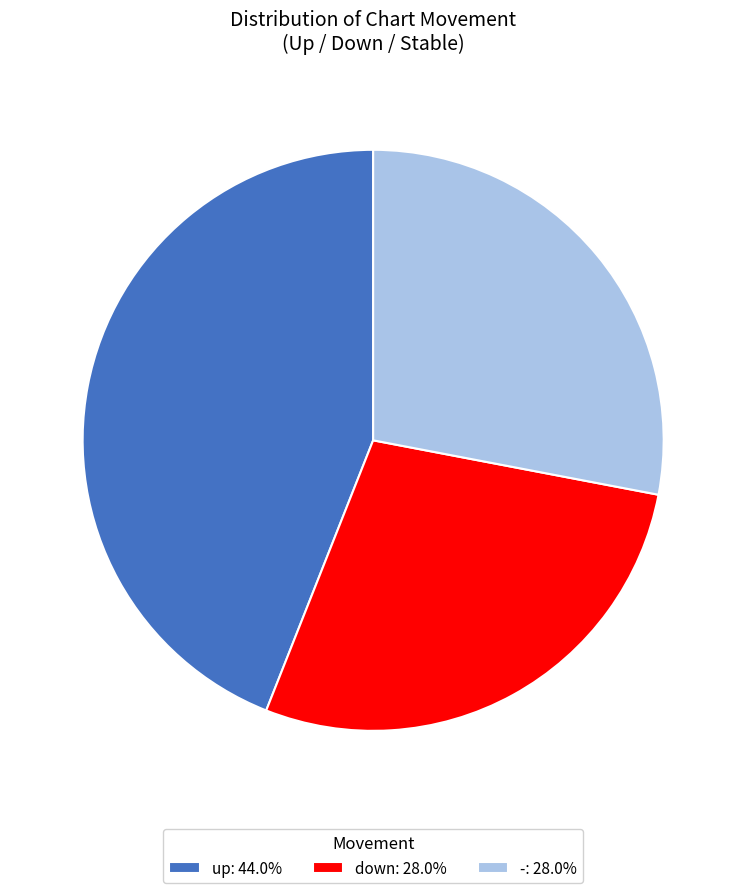

Is up: 44.0% the majority of the pie?

No